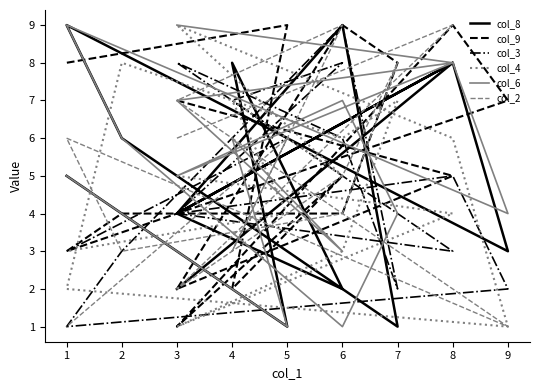

Which label corresponds to the largest value in the chart?

6